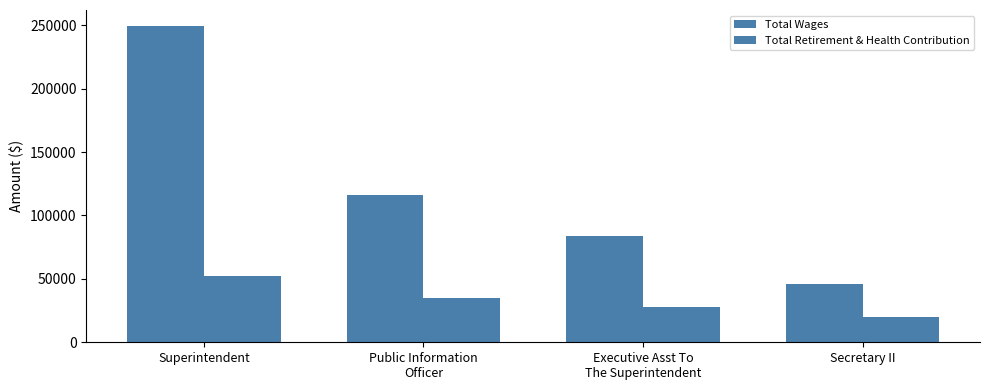

List the labels in order of Total Retirement & Health Contribution value, largest first.

Superintendent, Public Information
Officer, Executive Asst To
The Superintendent, Secretary II